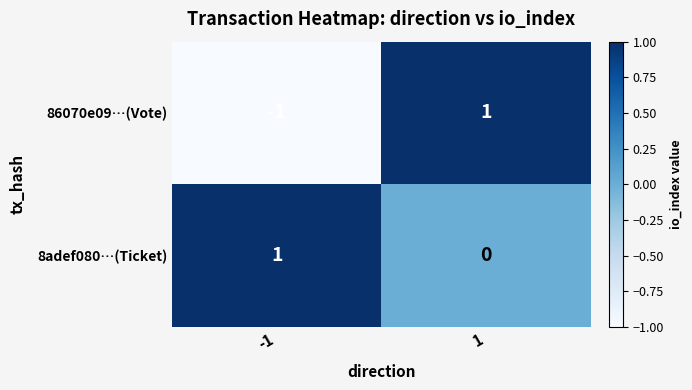

Which series has the largest range (max minus min)?

86070e09…(Vote)